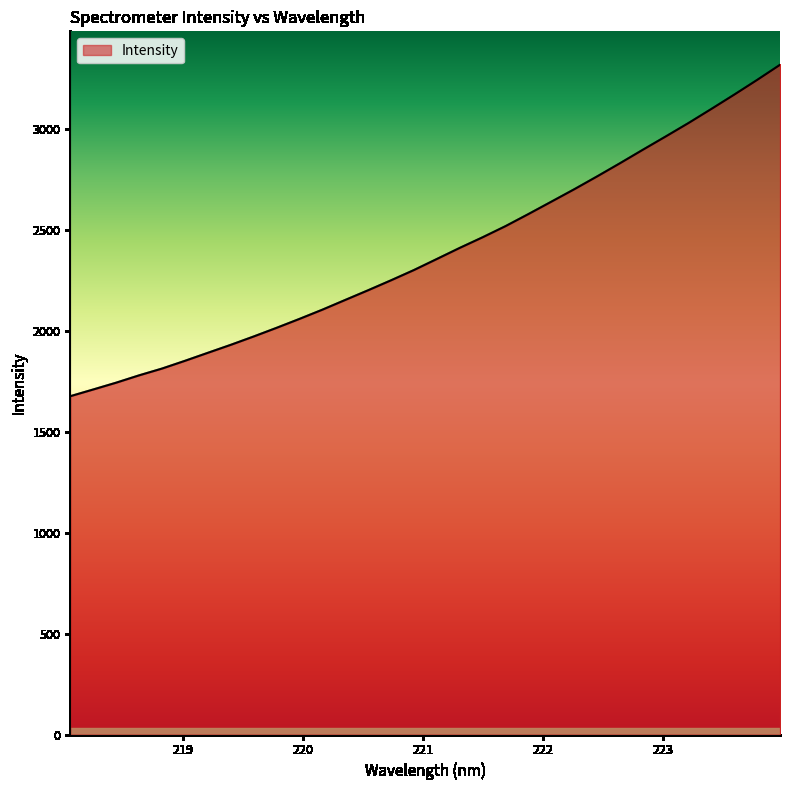

What is the difference between the maximum and minimum values?

1641.1